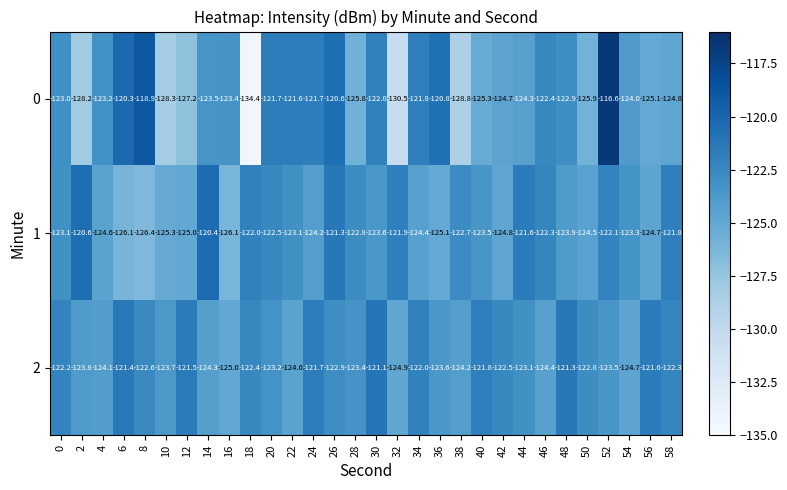

Which series has the widest spread of values?

0